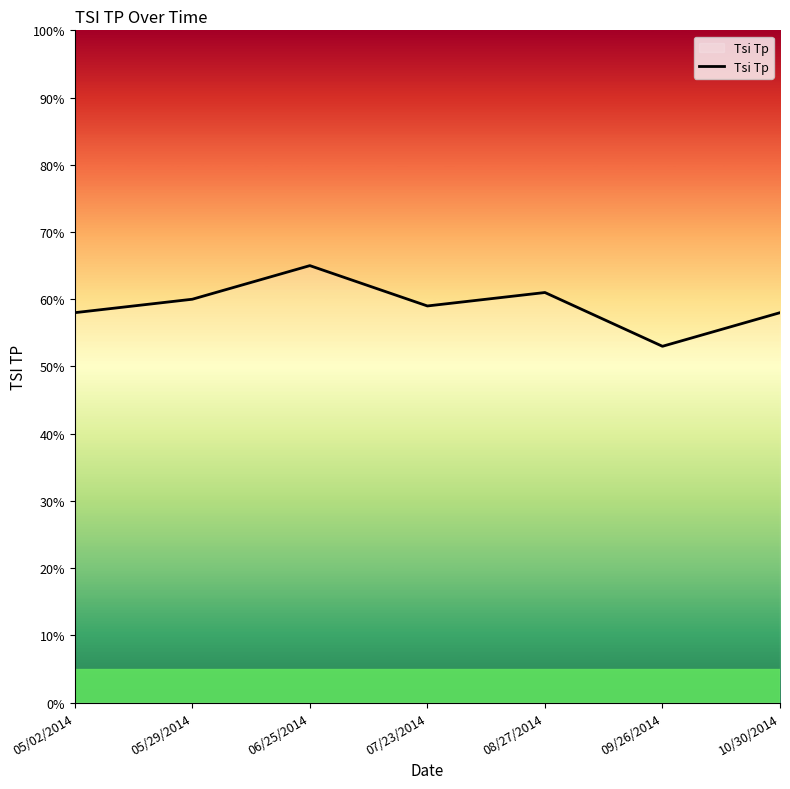

What position from the right is 08/27/2014?

3